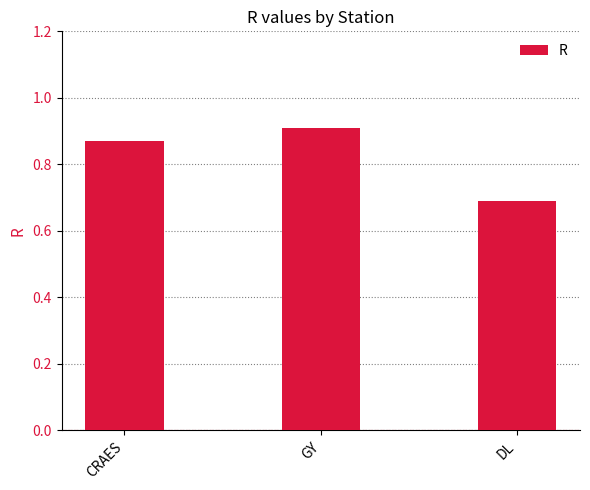

True or false: the data shows 0.9 at GY.

True